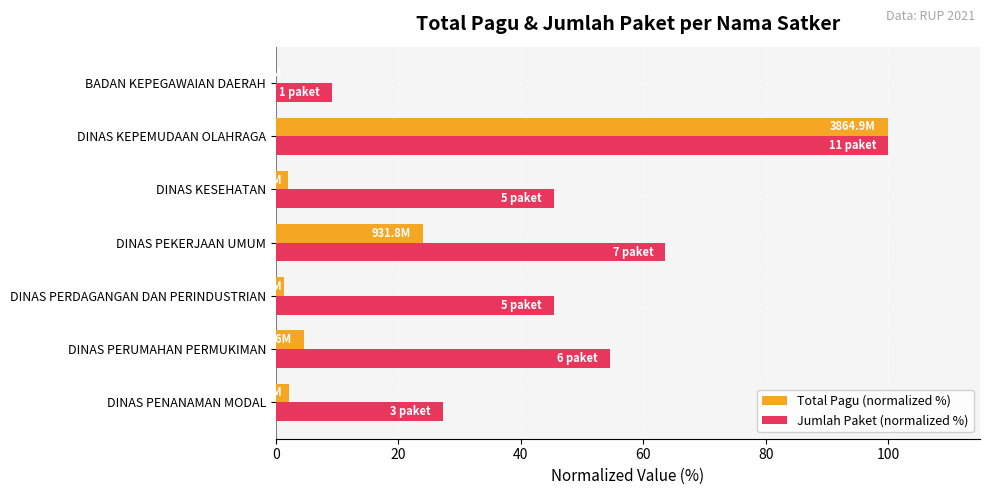

What is the sum of all Jumlah Paket (normalized %) values?

345.5